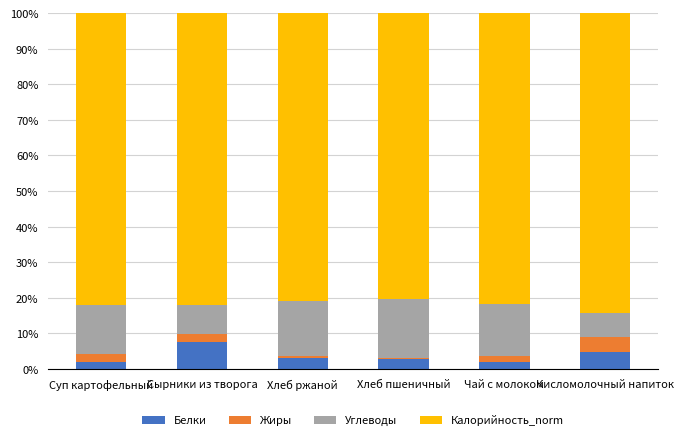

What are all the series names shown in the legend?

Белки, Жиры, Углеводы, Калорийность_norm